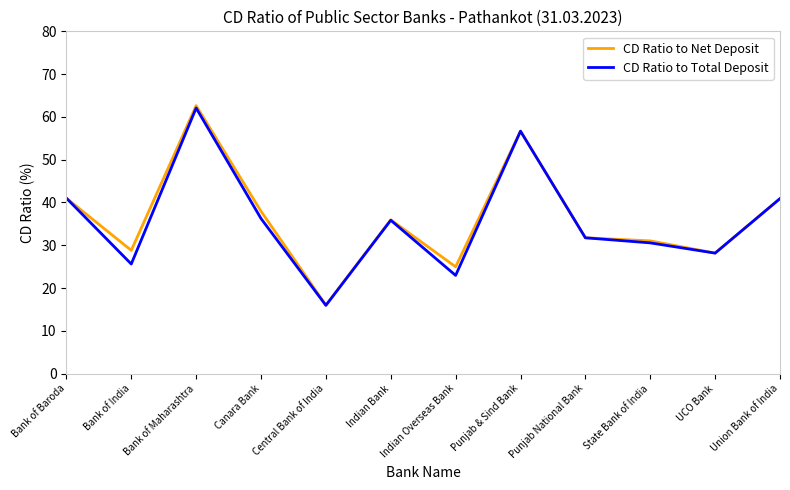

What is the maximum value for CD Ratio to Total Deposit?

62.1